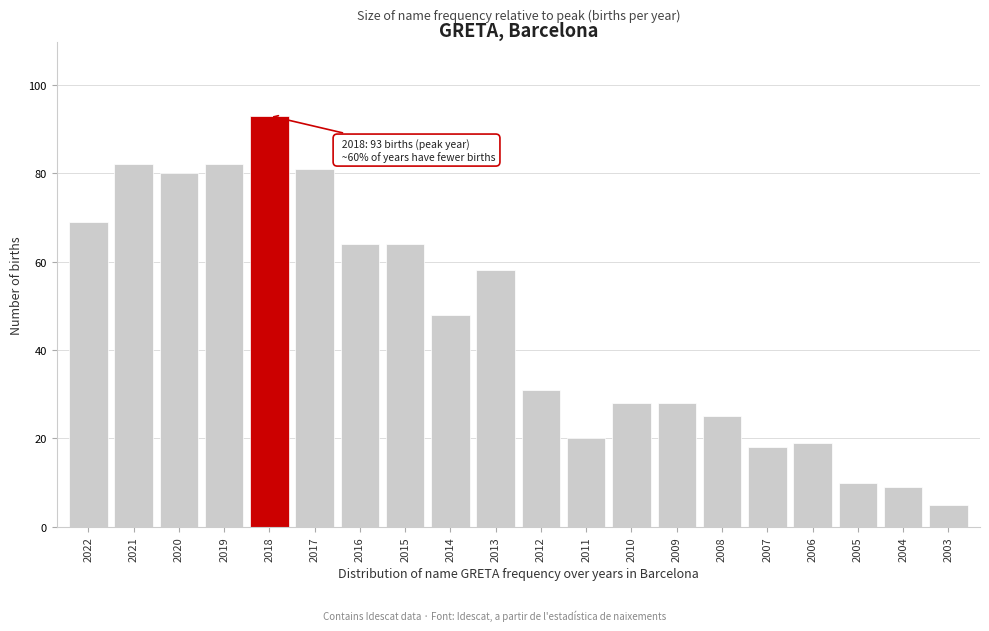

Reading left to right, what are all the values shown in this chart?

69	82	80	82	93	81	64	64	48	58	31	20	28	28	25	18	19	10	9	5